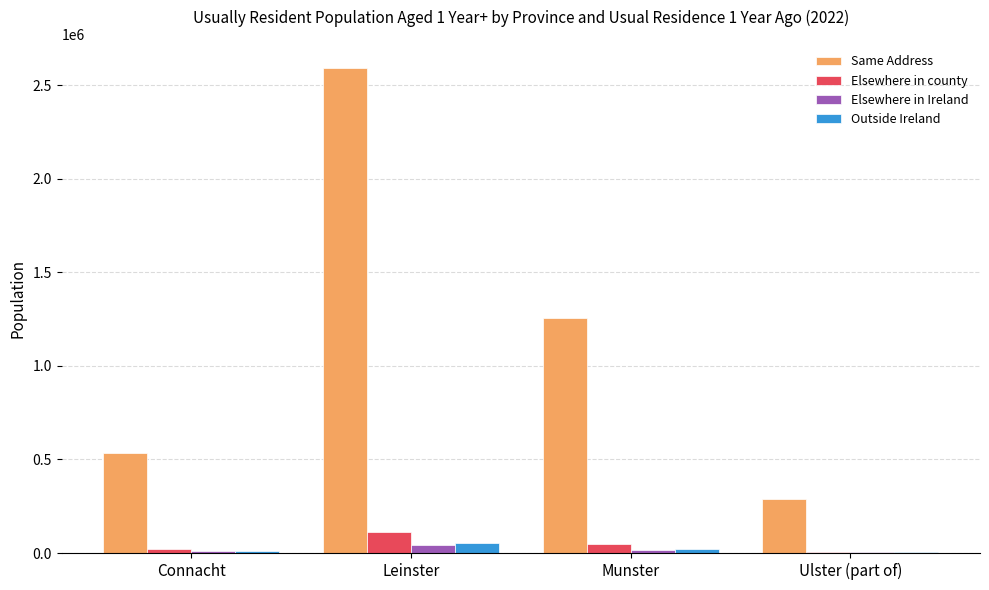

Between Leinster and Munster, which series saw the biggest shift?

Same Address